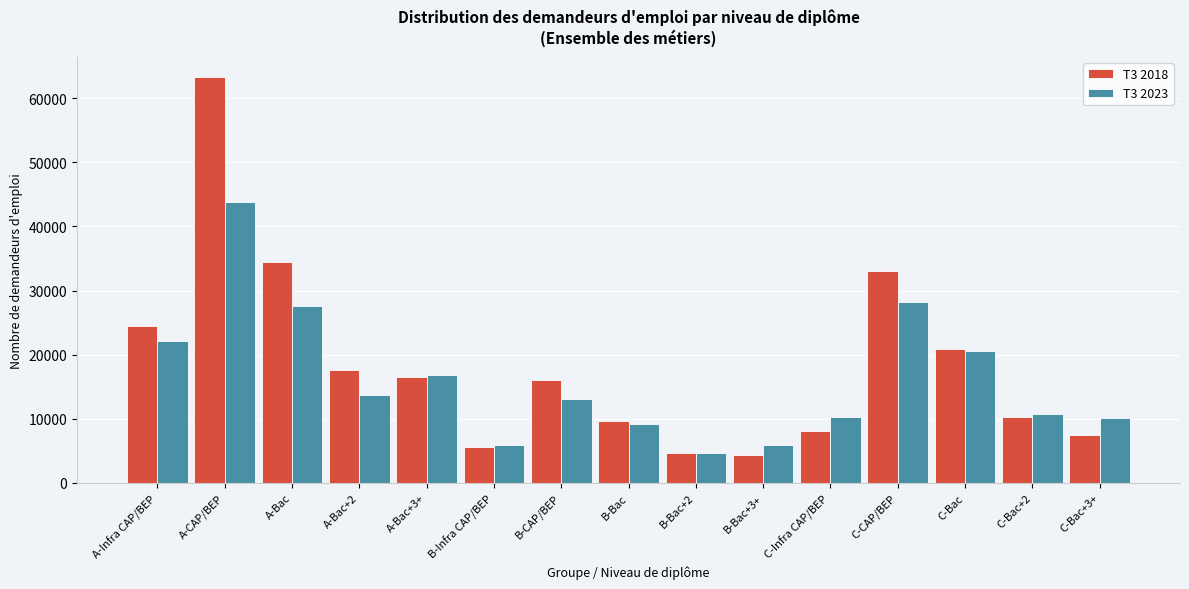

Which series changed the most between A-Bac and B-Bac?

T3 2018